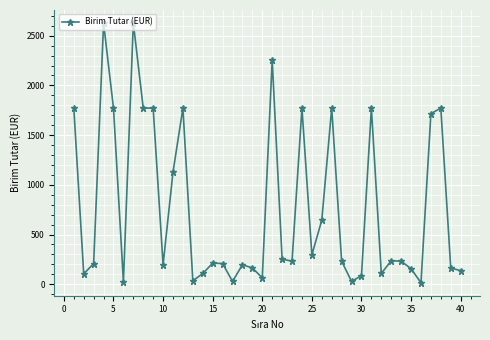

True or false: there are more than 2 points higher than both neighbors.

True